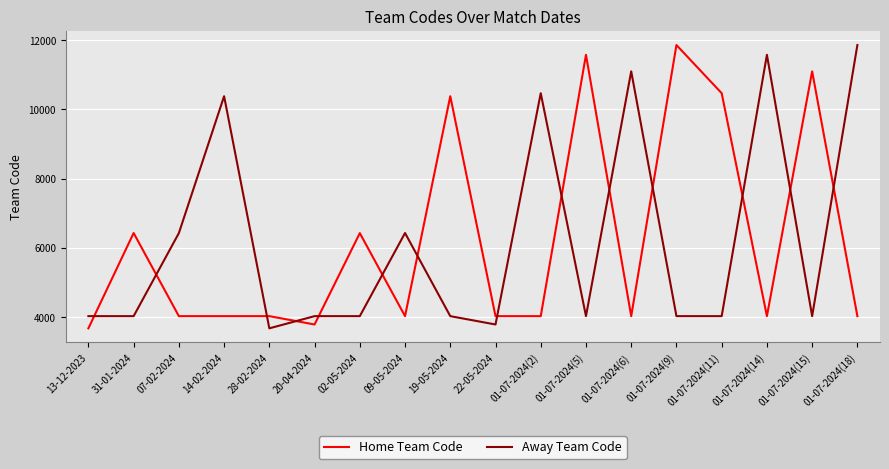

What are all the series names shown in the legend?

Home Team Code, Away Team Code